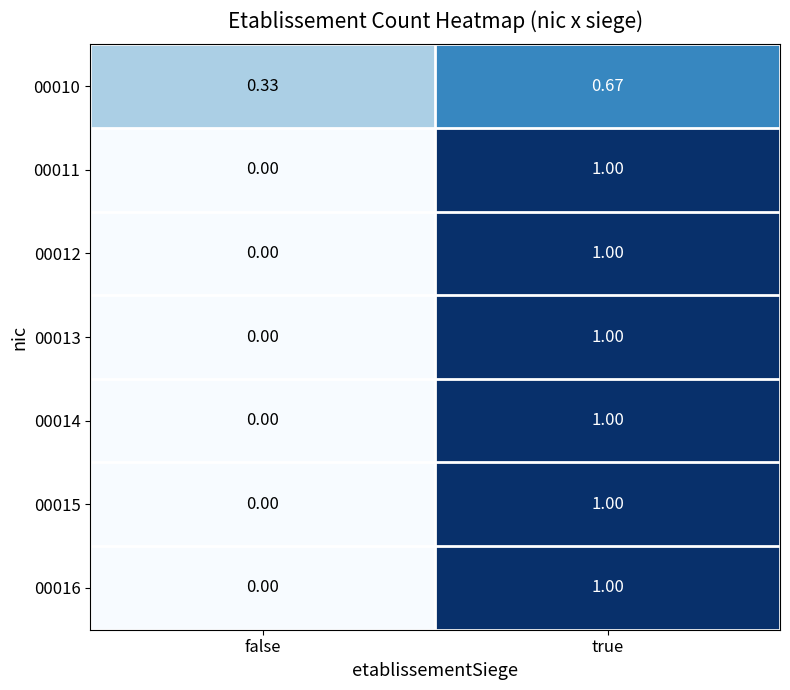

Which label corresponds to the smallest value in the chart?

false